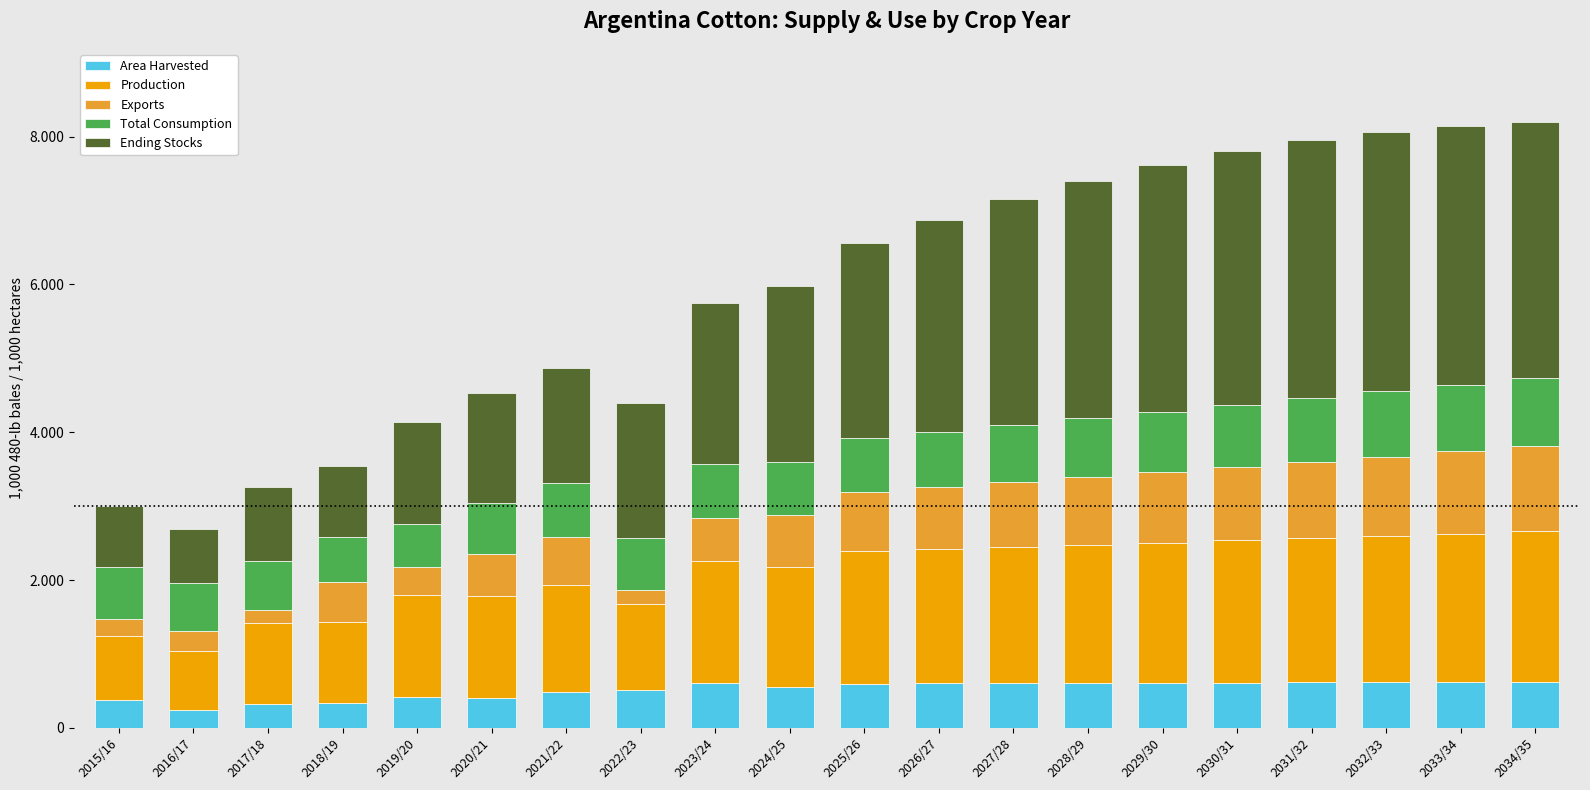

Are the bars grouped side by side (vs. stacked)?

No